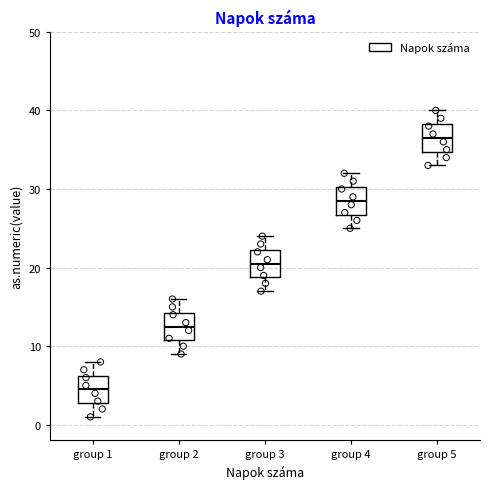

Where does the median line of the box for group 5 sit on the y-axis? The values are not printed on the chart, so give them approximately, as read against the axis.

37